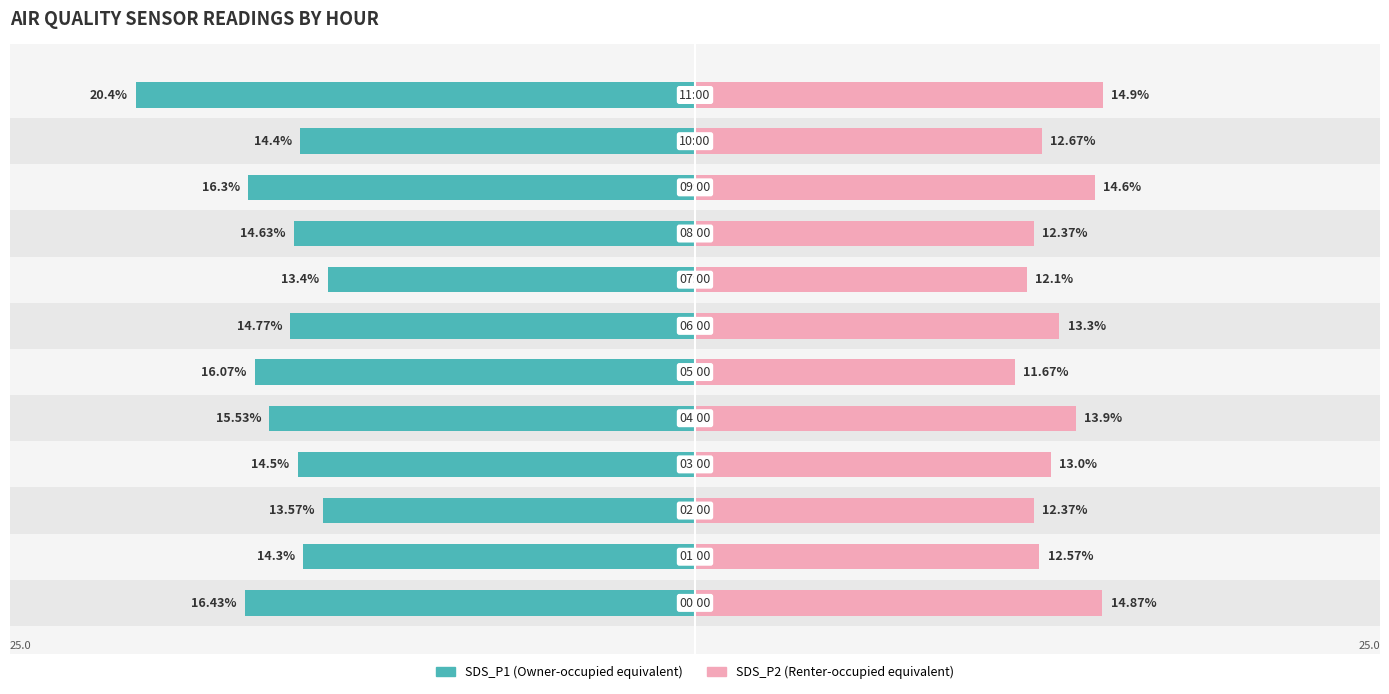

What is the sum of all SDS_P2 values?

158.3